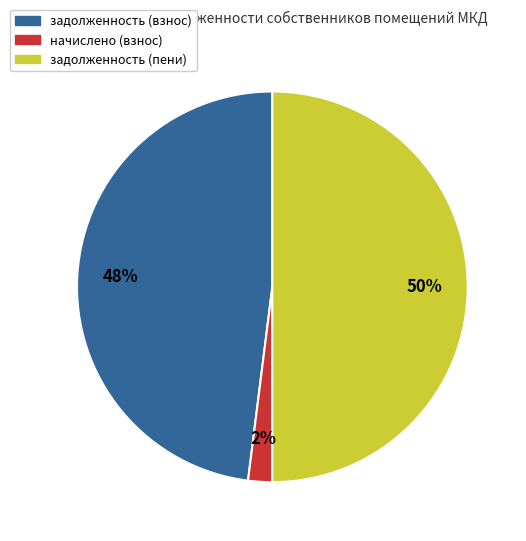

To the nearest percent, what is the difference between the largest and smallest slice percentages?

48%